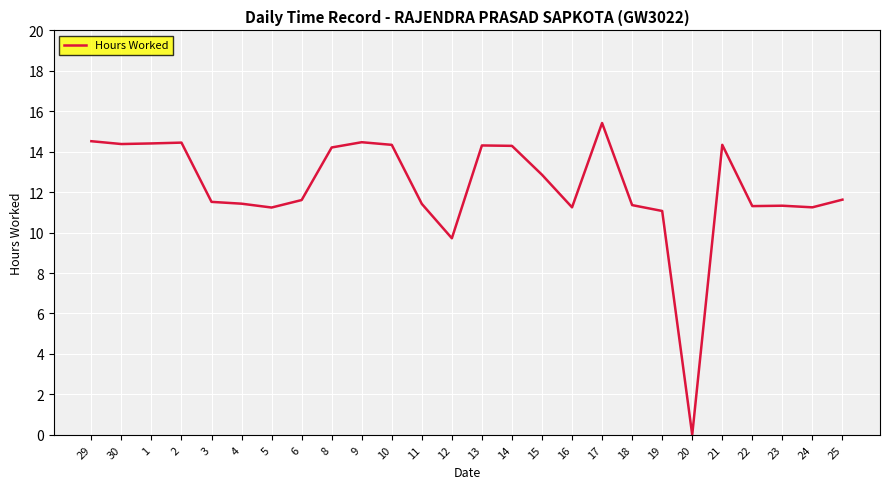

True or false: the data shows 16.9 at 5.

False